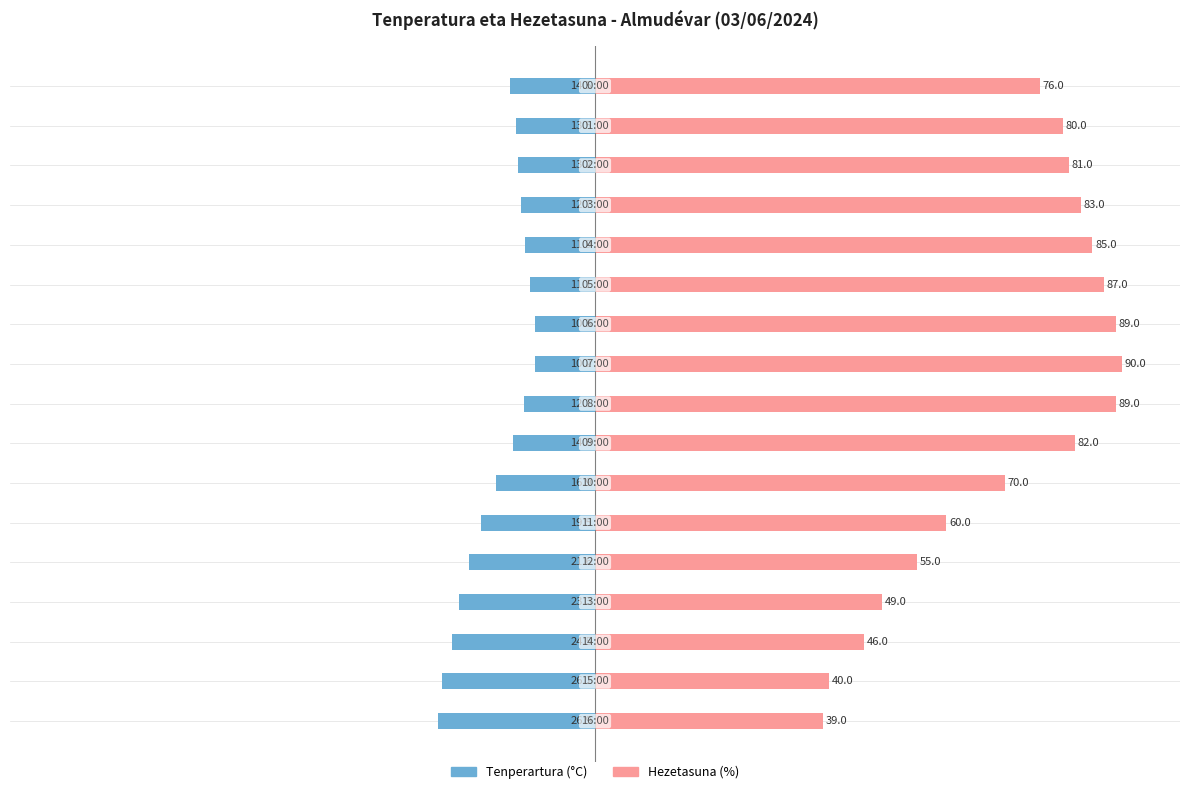

At how many categories does at least one series exceed -4?

17